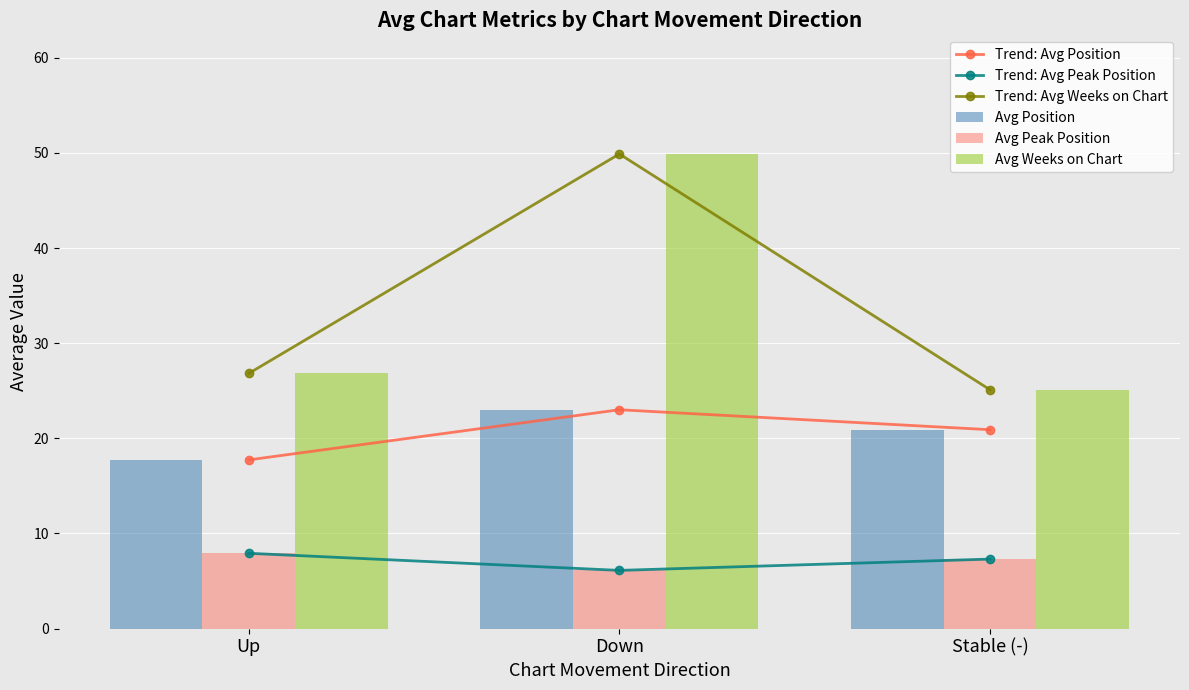

Reading left to right, what are all the values shown in this chart?

Trend: Avg Position: Up=17.7	Down=23.0	Stable (-)=20.9
Trend: Avg Peak Position: Up=7.9	Down=6.1	Stable (-)=7.3
Trend: Avg Weeks on Chart: Up=26.8	Down=49.9	Stable (-)=25.1
Avg Position: Up=17.7	Down=23.0	Stable (-)=20.9
Avg Peak Position: Up=7.9	Down=6.1	Stable (-)=7.3
Avg Weeks on Chart: Up=26.8	Down=49.9	Stable (-)=25.1